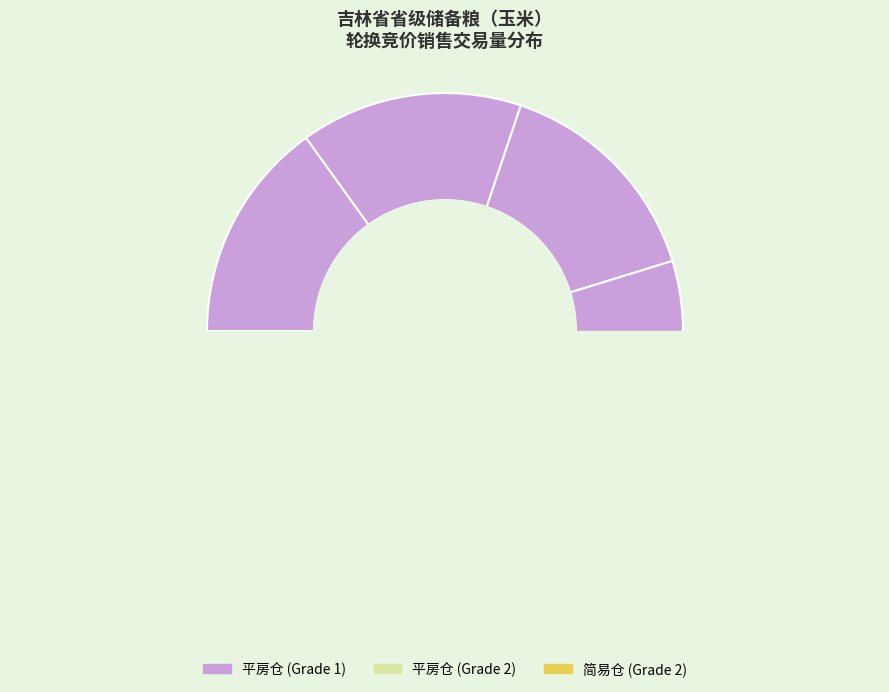

Which category has the biggest portion of the pie?

20241012DC008